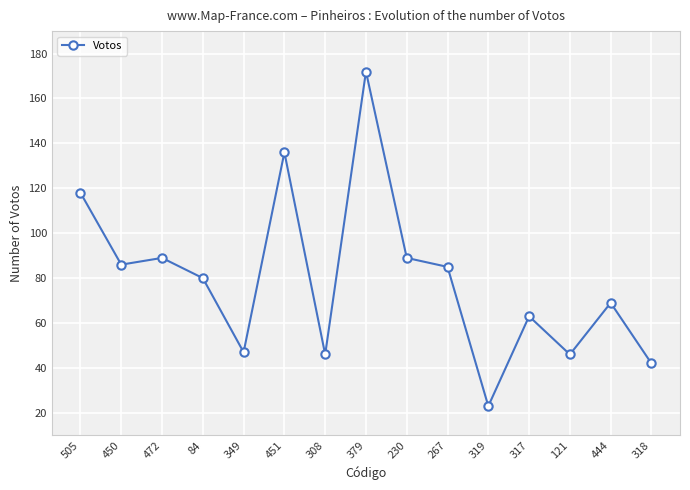

How many values are below 80?

7